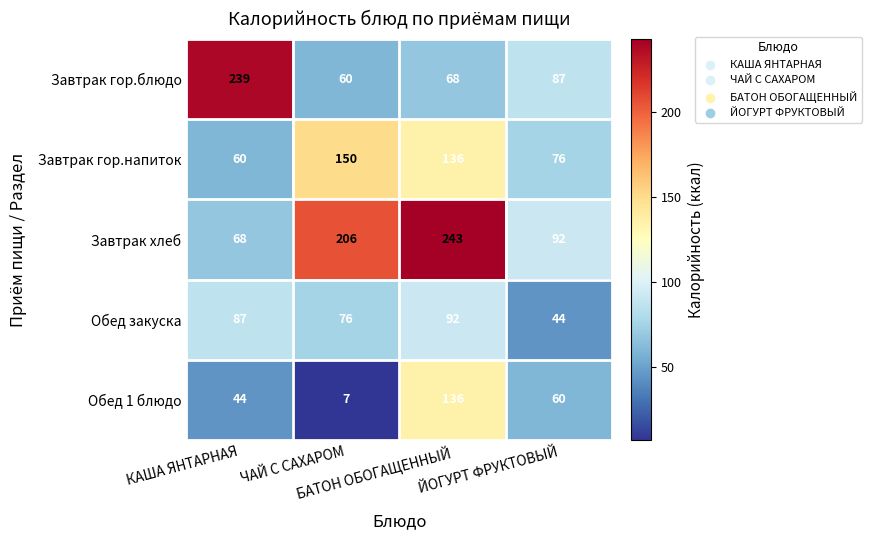

Rank the series by their maximum value, from highest to lowest.

Завтрак хлеб, Завтрак гор.блюдо, Завтрак гор.напиток, Обед 1 блюдо, Обед закуска